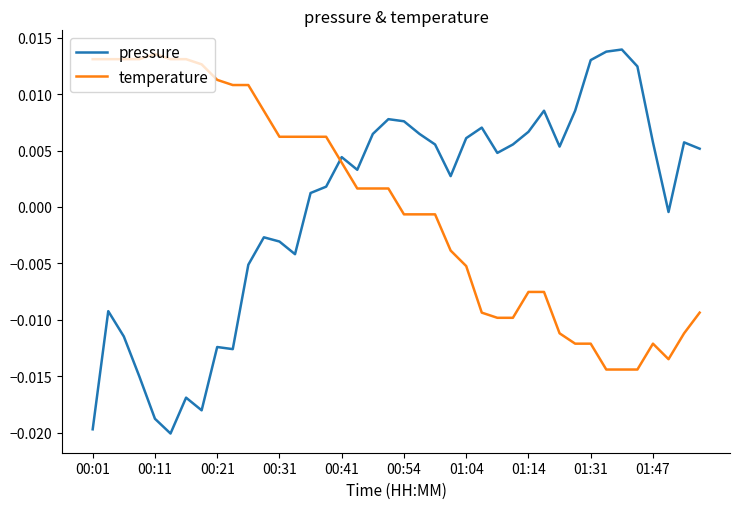

How many intersections are there between temperature and pressure?

1